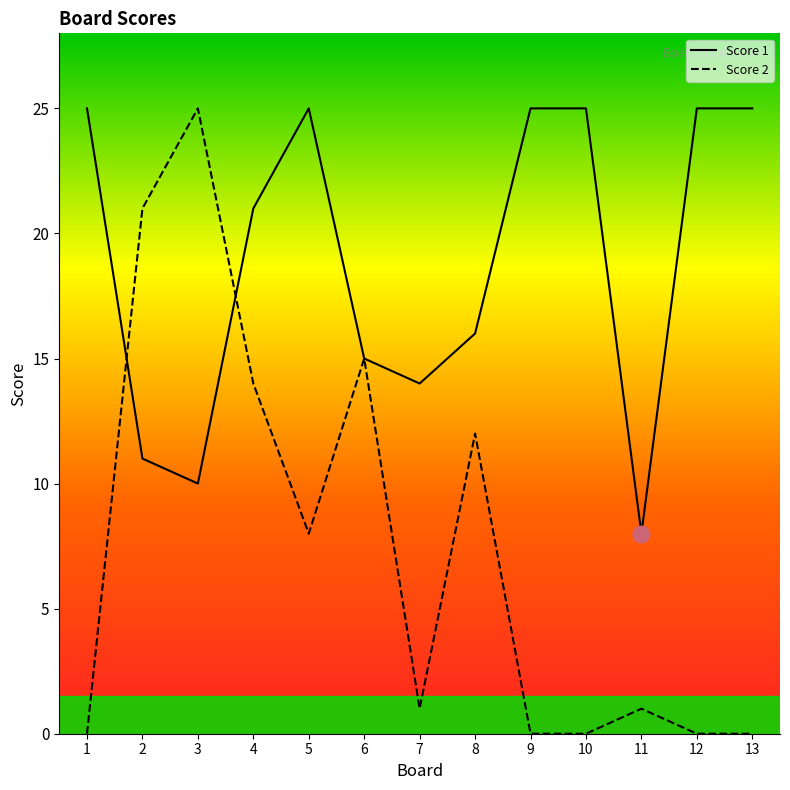

What value does the Score 2 series have at 5?

8